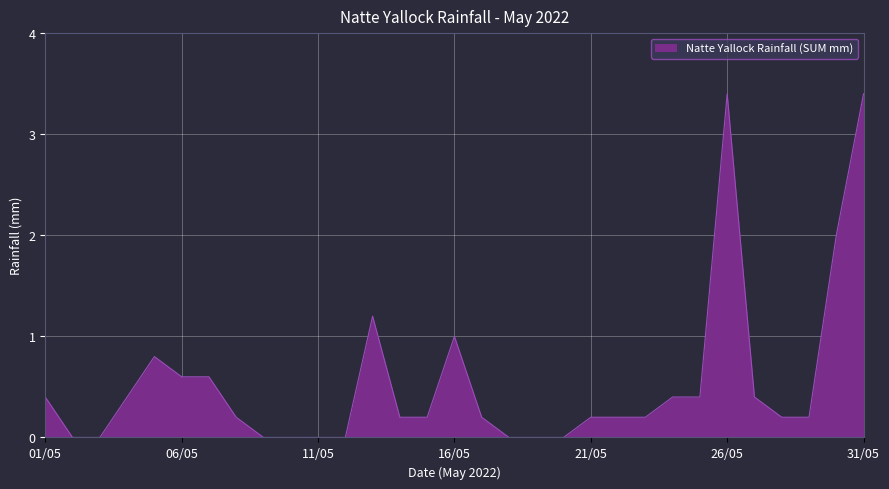

What is the maximum value shown in the chart?

3.4